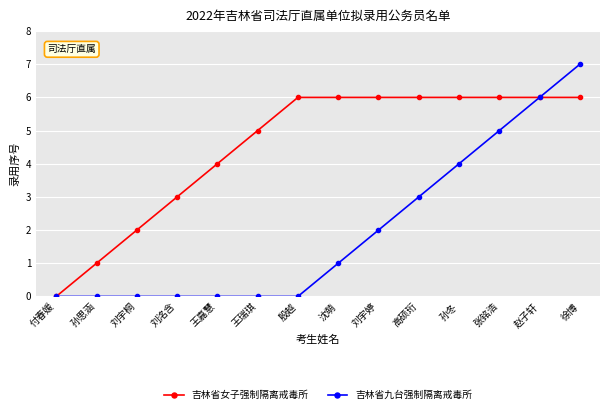

True or false: 吉林省女子强制隔离戒毒所 has a value of 1 at 刘宇桐.

False